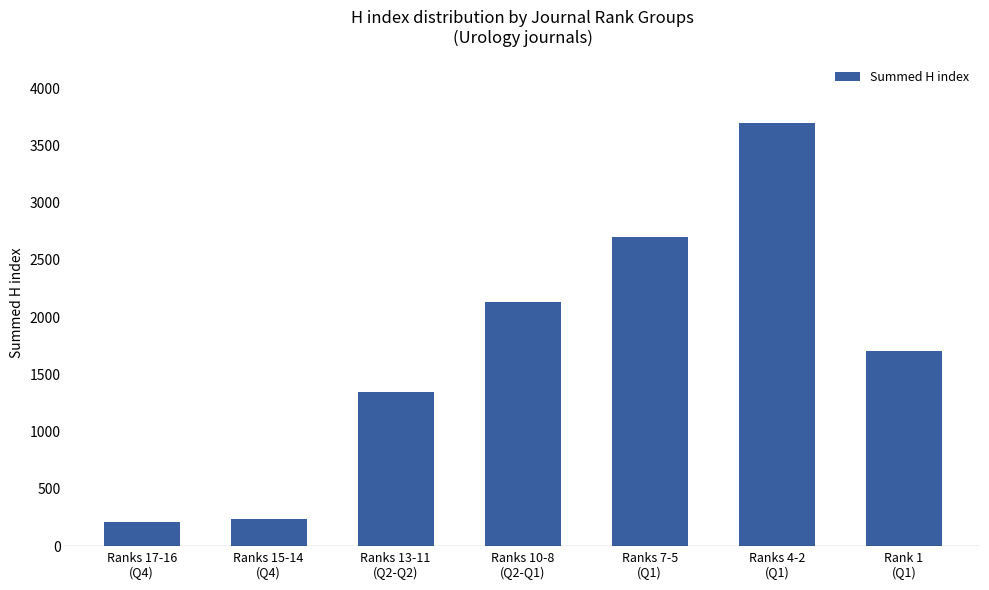

Between Ranks 15-14
(Q4) and Rank 1
(Q1), which is larger?

Rank 1
(Q1)